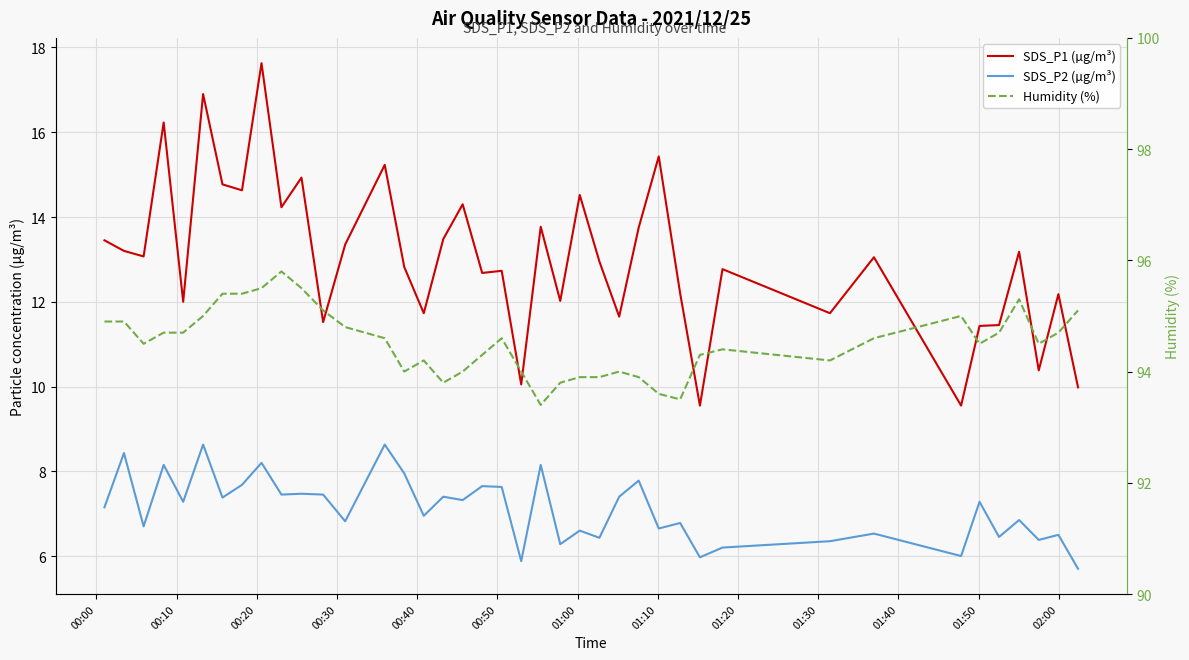

What is the maximum value shown in the chart?

95.8